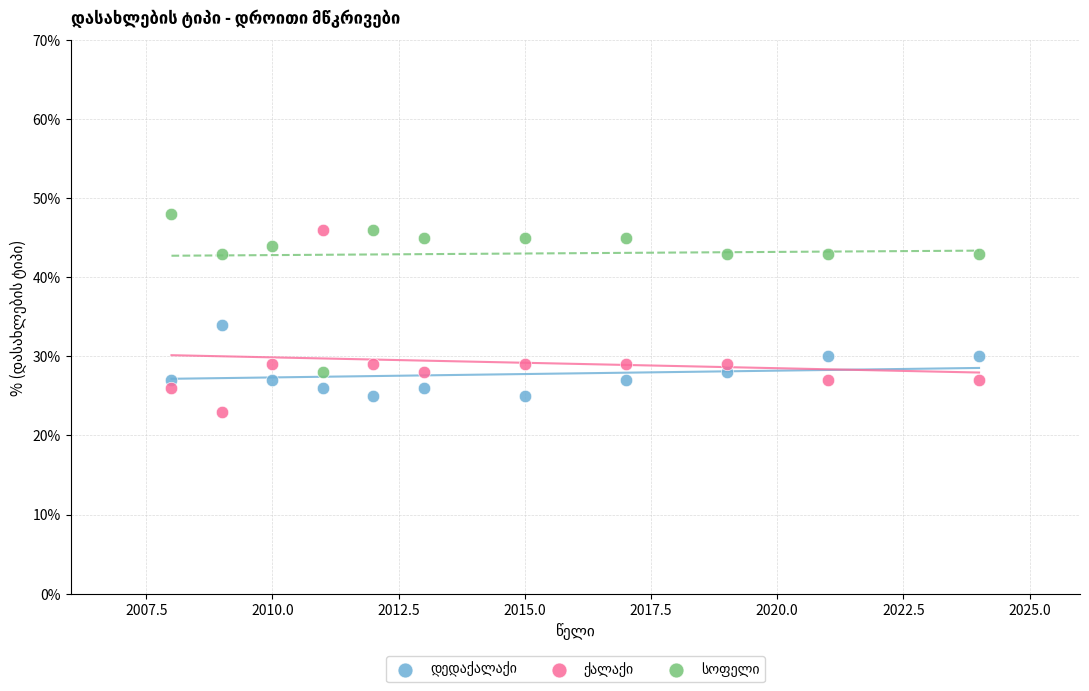

Across all data points, what is the range of Y values (max minus min)?

25